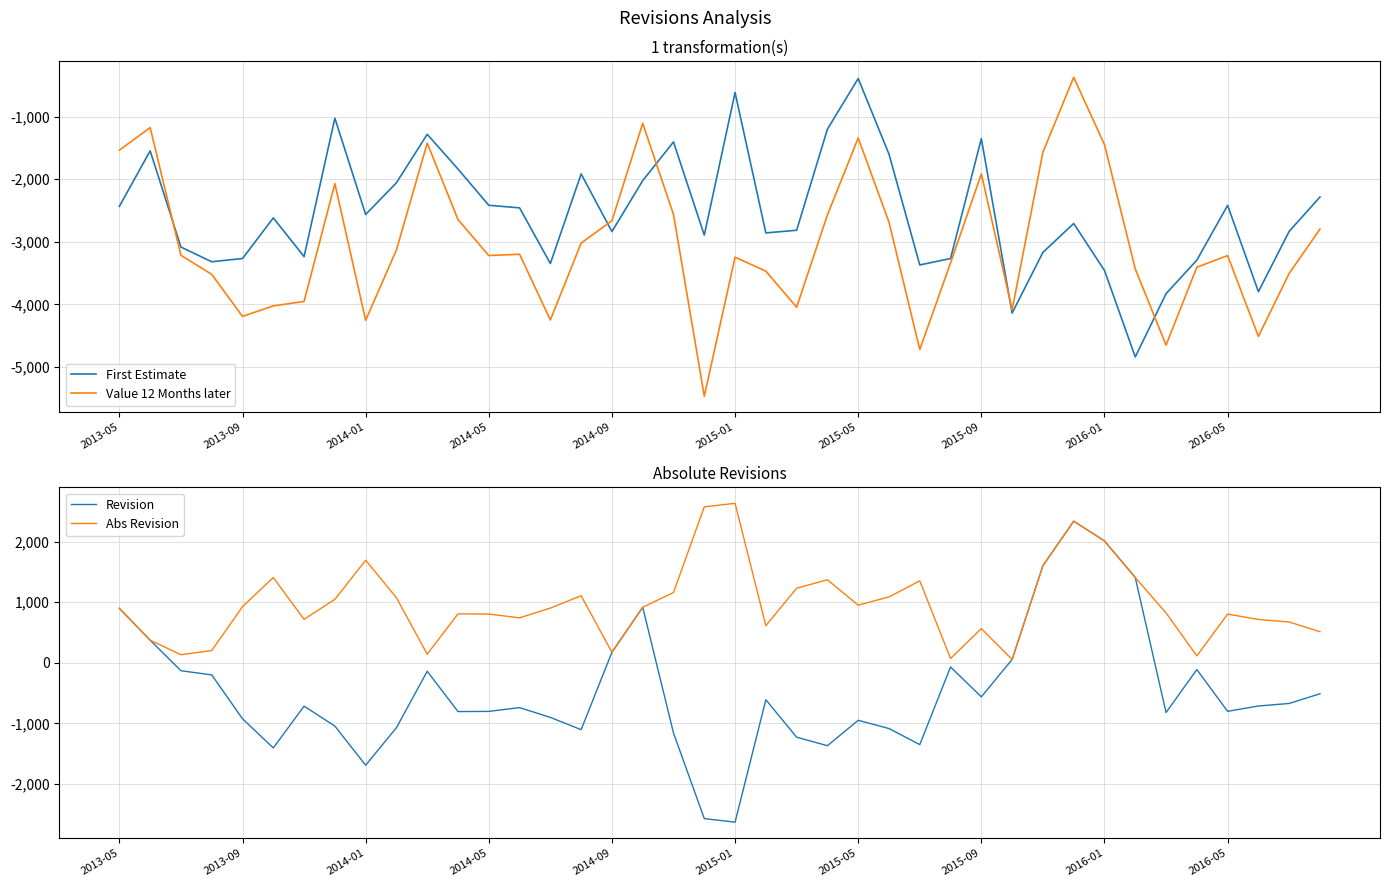

Between 10 and 31, which series saw the biggest shift?

Revision